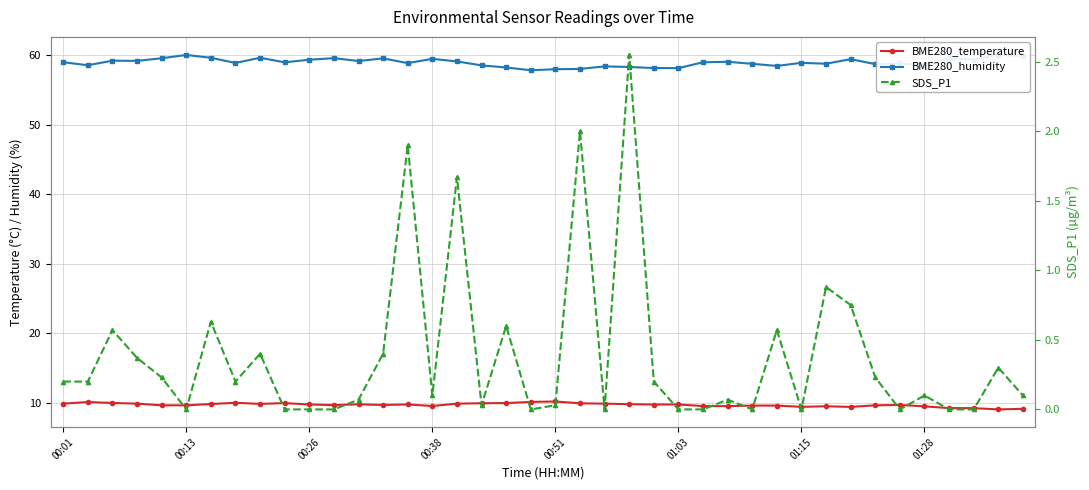

List the series in order of their overall mean, lowest first.

SDS_P1, BME280_temperature, BME280_humidity